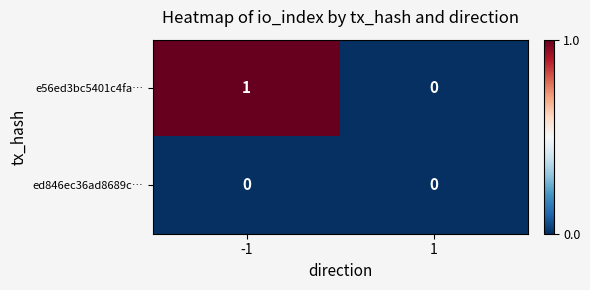

Is the value of ed846ec36ad8689c… at 1 greater than the value of e56ed3bc5401c4fa… at -1?

No